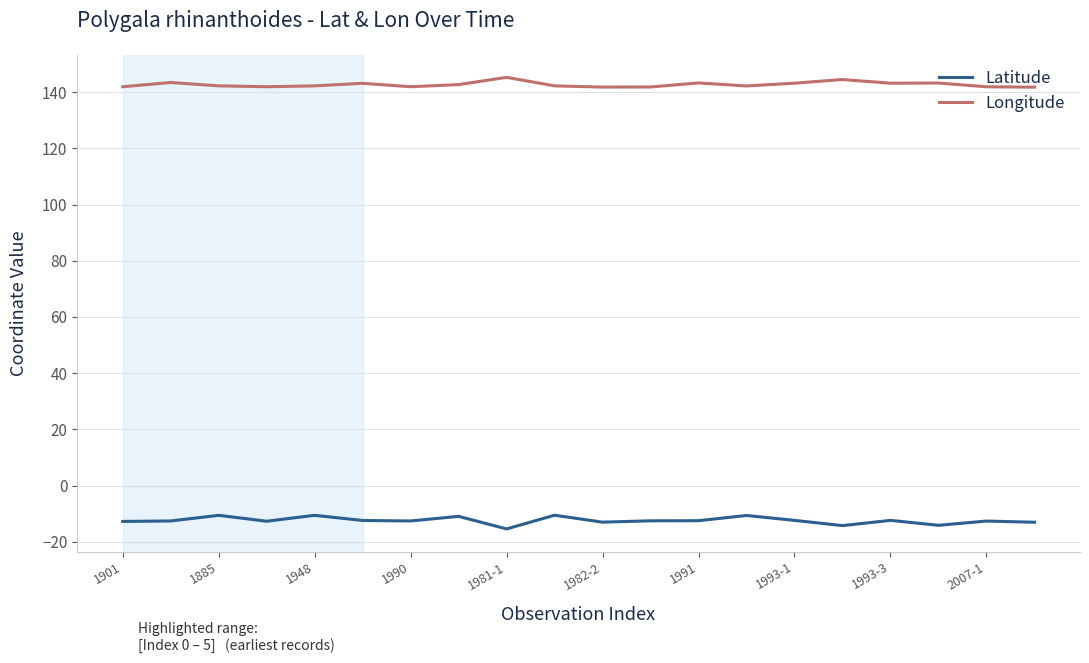

Which series has the largest total across all categories?

Longitude